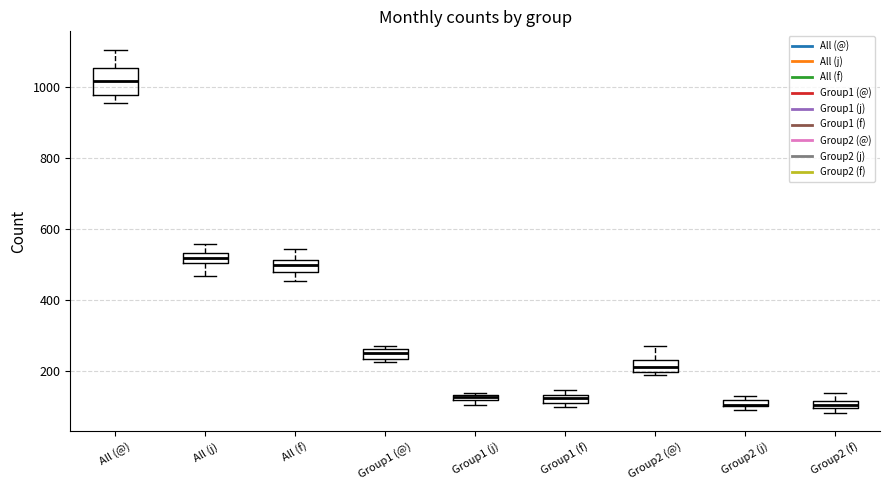

Where does the median line of the box for Group2 (@) sit on the y-axis? The values are not printed on the chart, so give them approximately, as read against the axis.

220